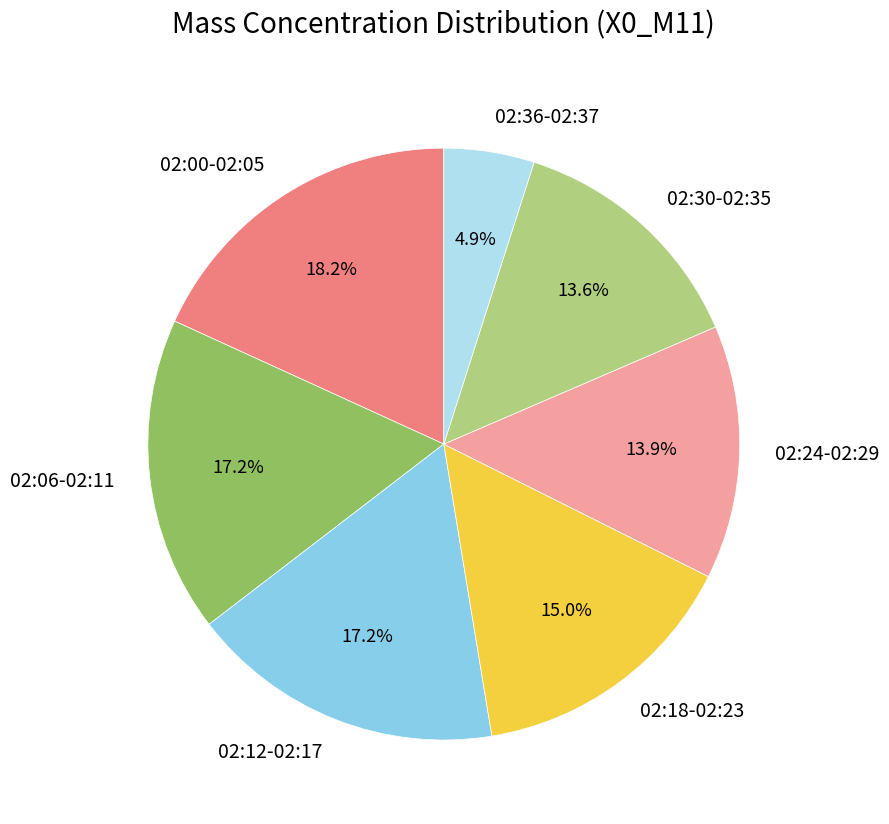

How many slices are in this pie chart?

7